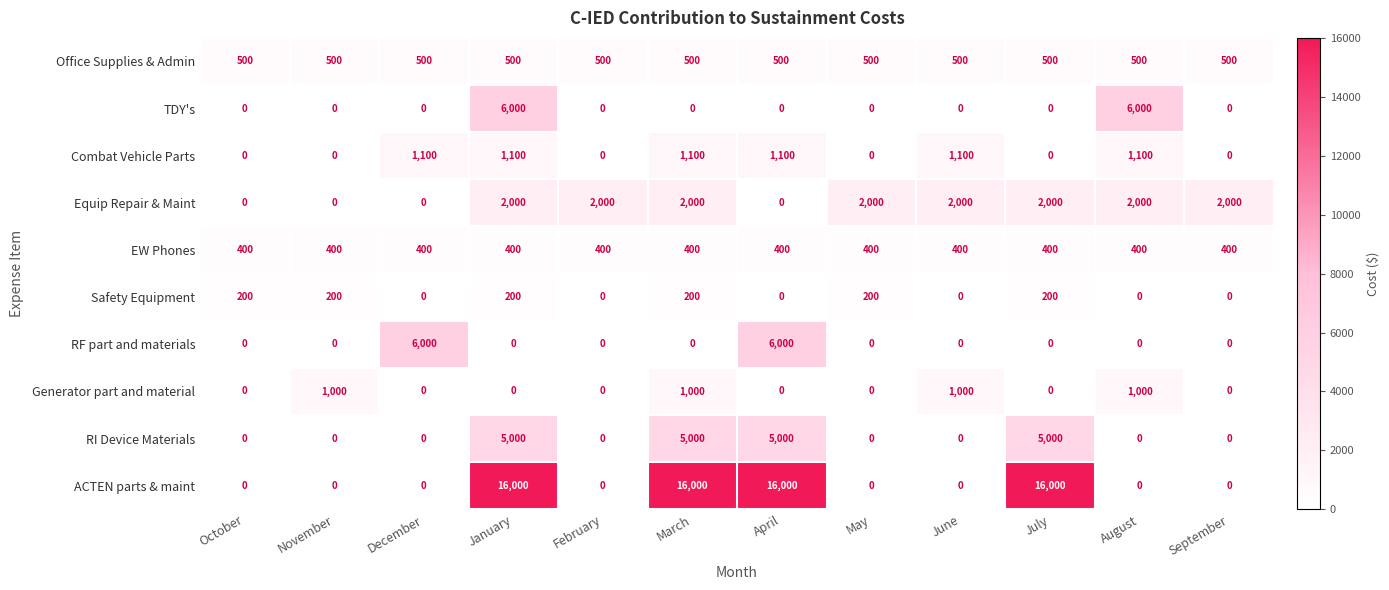

The value of TDY's at June is 0. True or false?

True